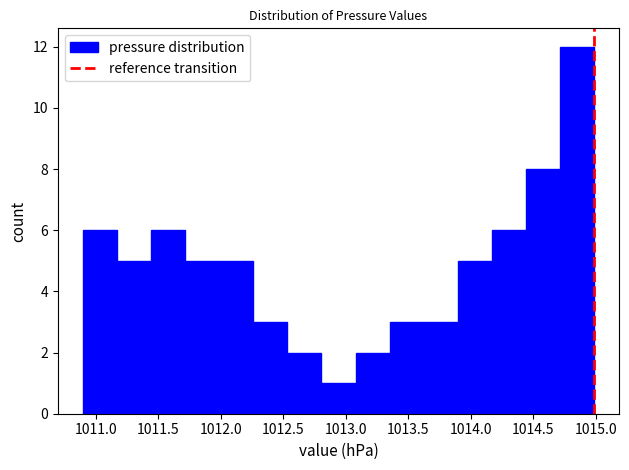

Which range on the x-axis has the tallest bar?

1014.70 to 1015.00